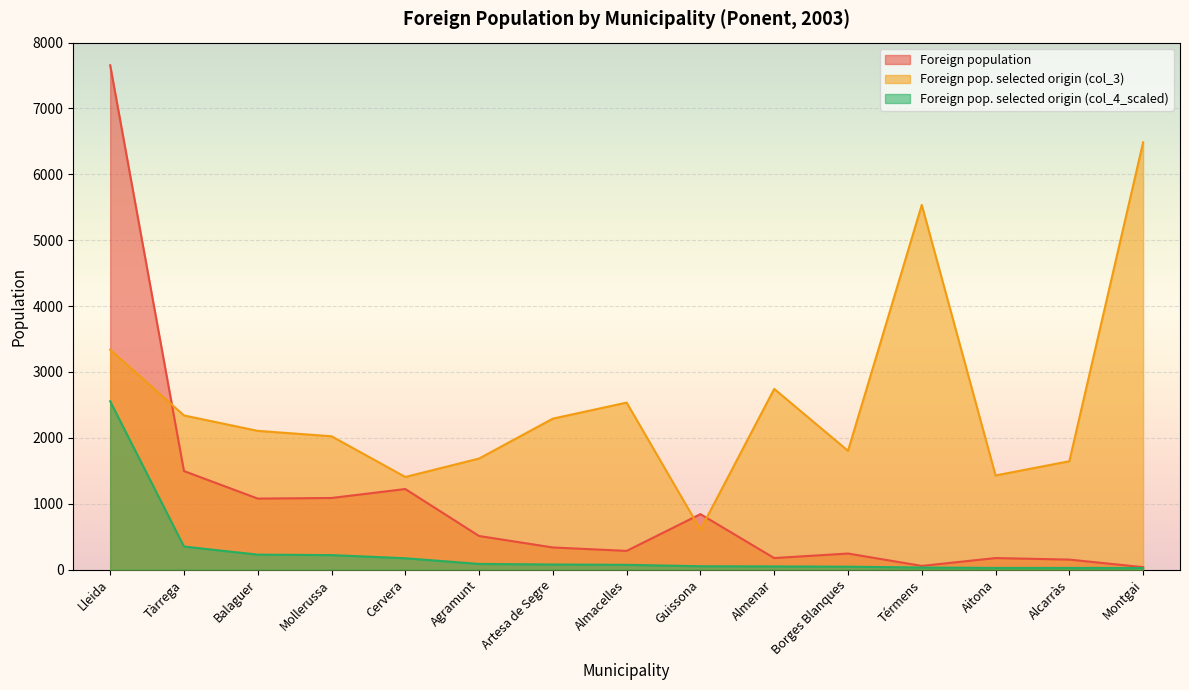

What is the label of the 2nd point from the left?

Tàrrega